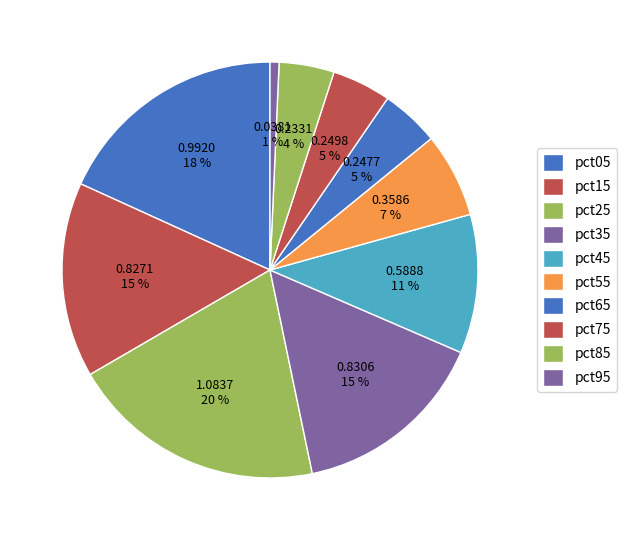

How many segments does this pie chart have?

10